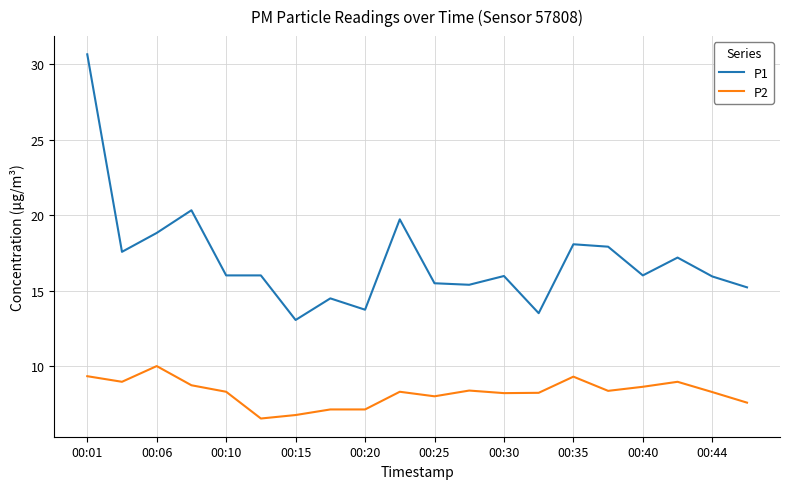

Which series has the largest range (max minus min)?

P1